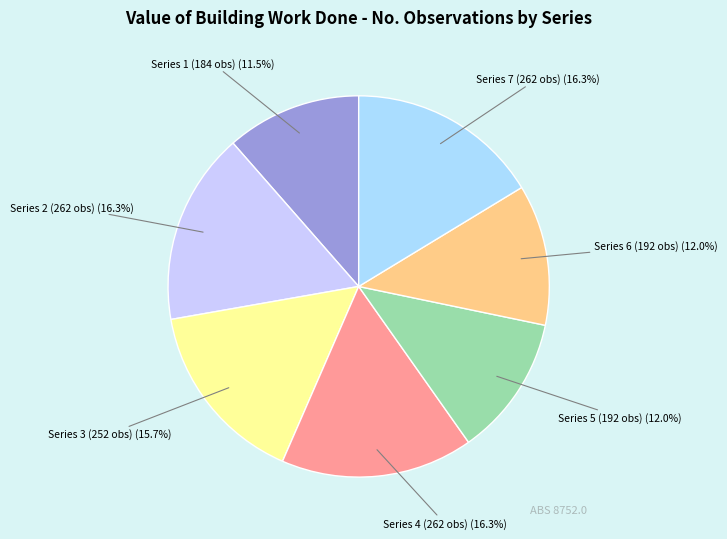

Does any single category account for the majority?

No